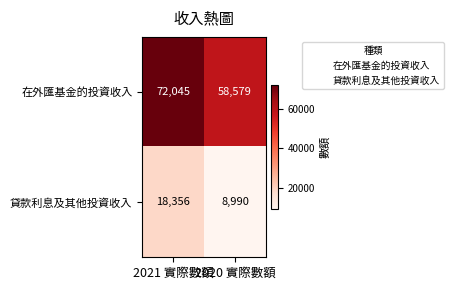

At 2021 實際數額, list the series in order from smallest to largest.

貸款利息及其他投資收入, 在外匯基金的投資收入